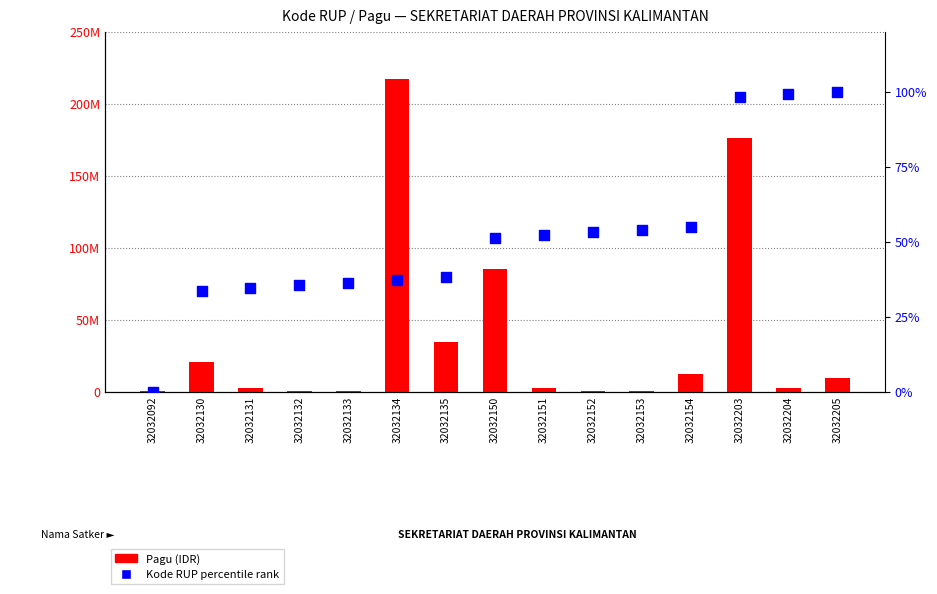

At how many categories does at least one series exceed 103988163?

2